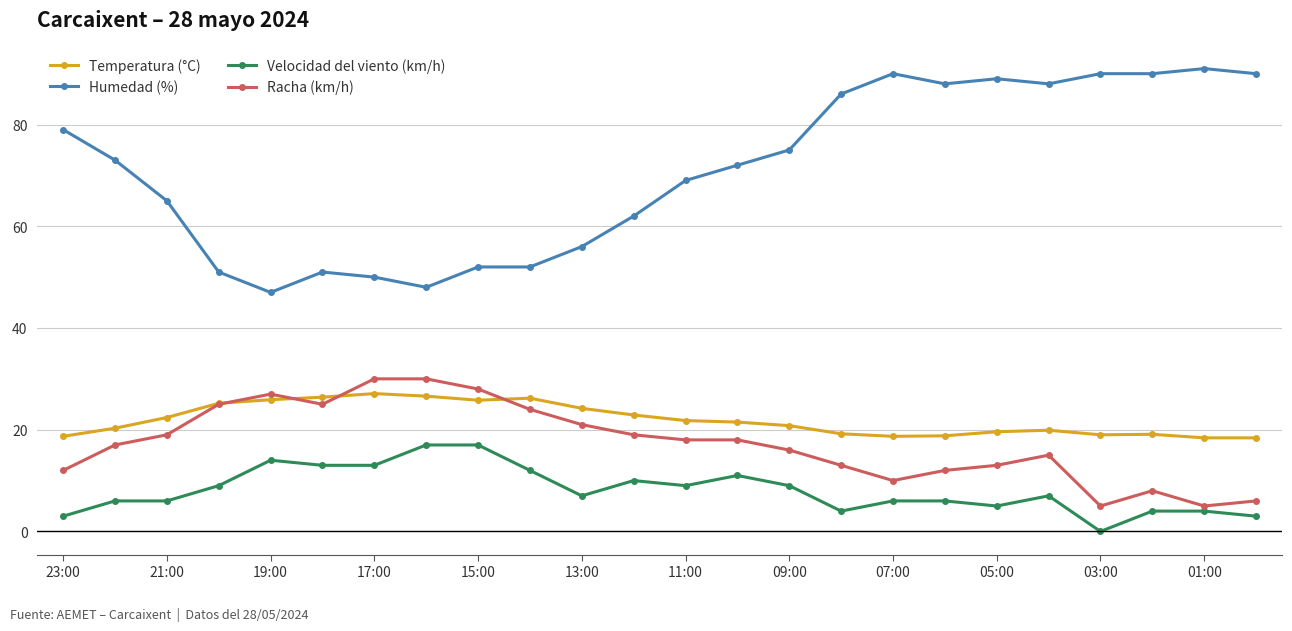

True or false: Velocidad del viento (km/h) and Temperatura (°C) intersect in this chart.

False